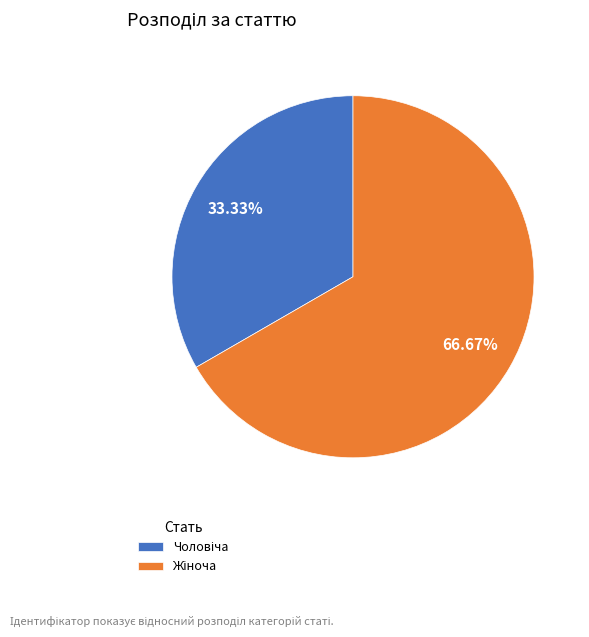

Is there a majority slice in this chart?

Yes